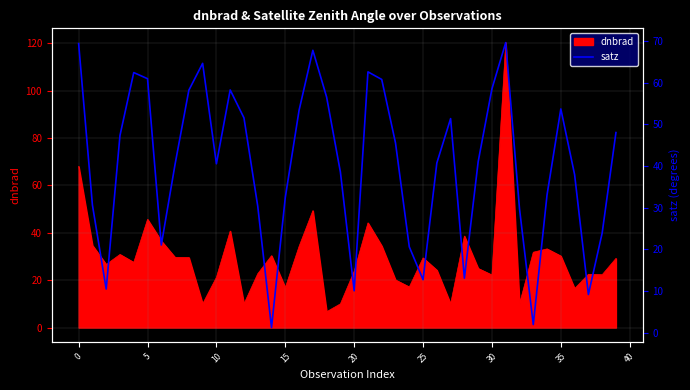

What is the highest value of the dnbrad series?

120.2